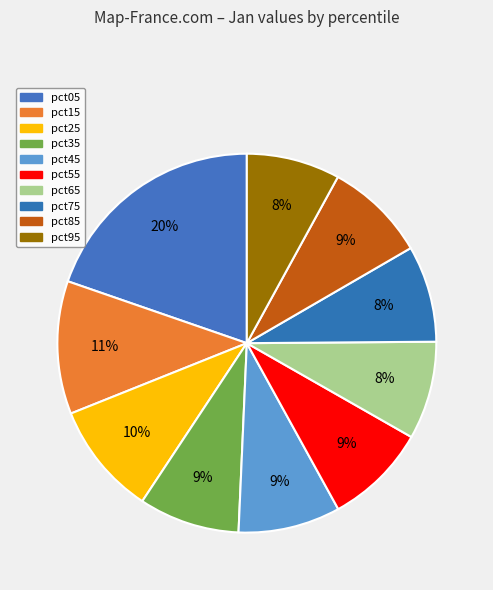

Which slice is the smallest?

pct95